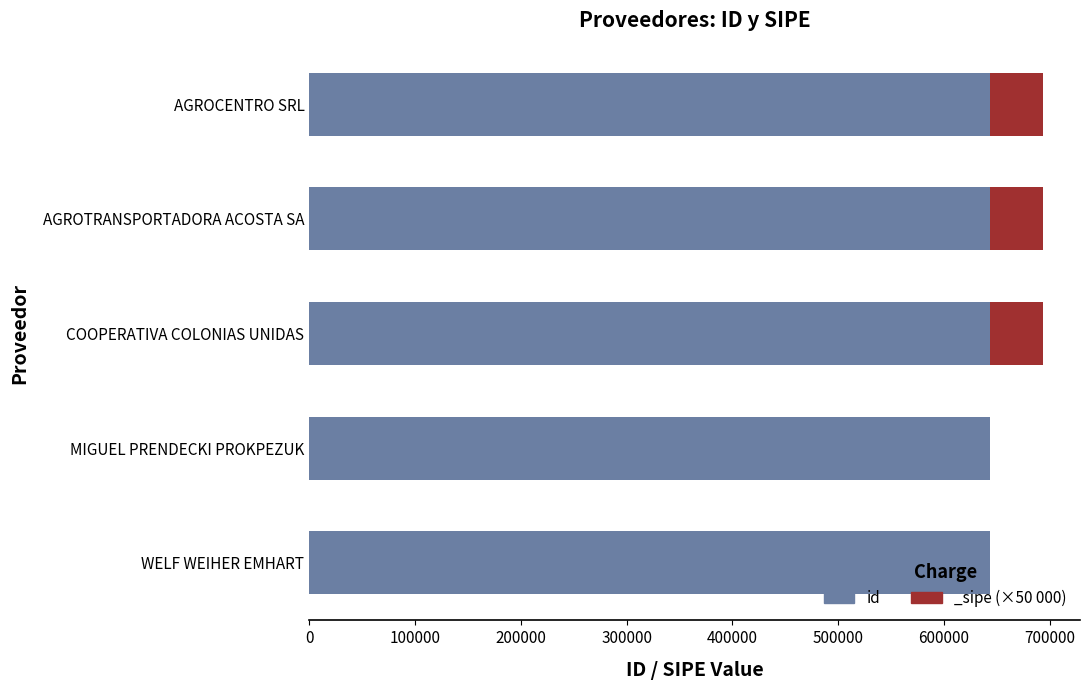

What is the value of the 1st bar from the left?

644020